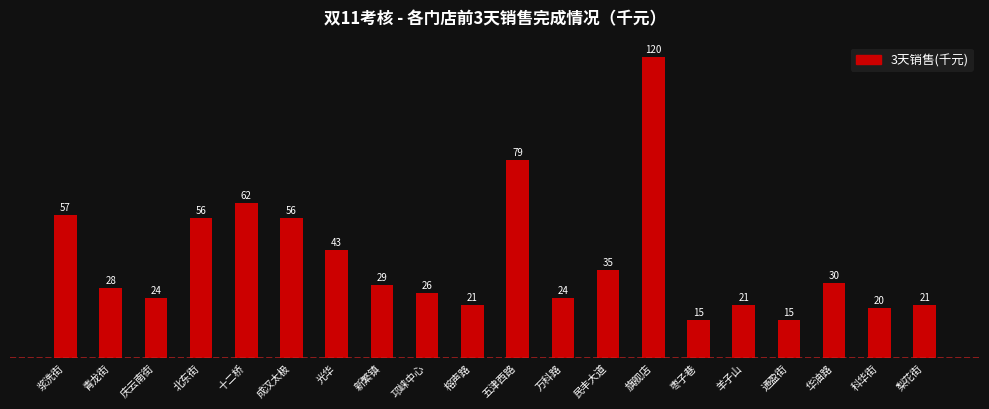

Between 青龙街 and 庆云南街, which is larger?

青龙街